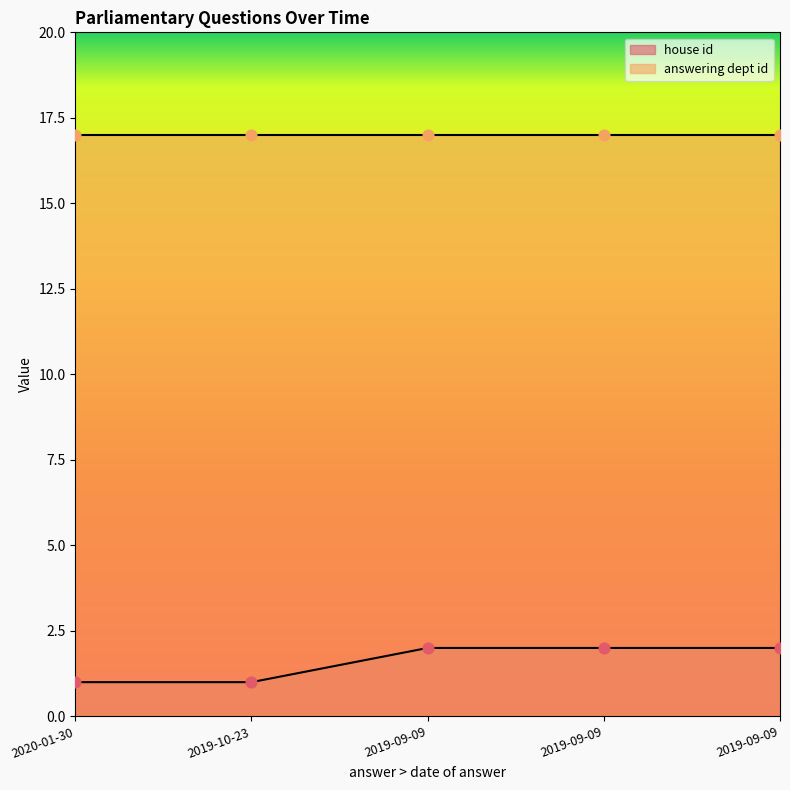

What is the ratio of the value at 2019-09-09 to the value at 2019-09-09?

1.0